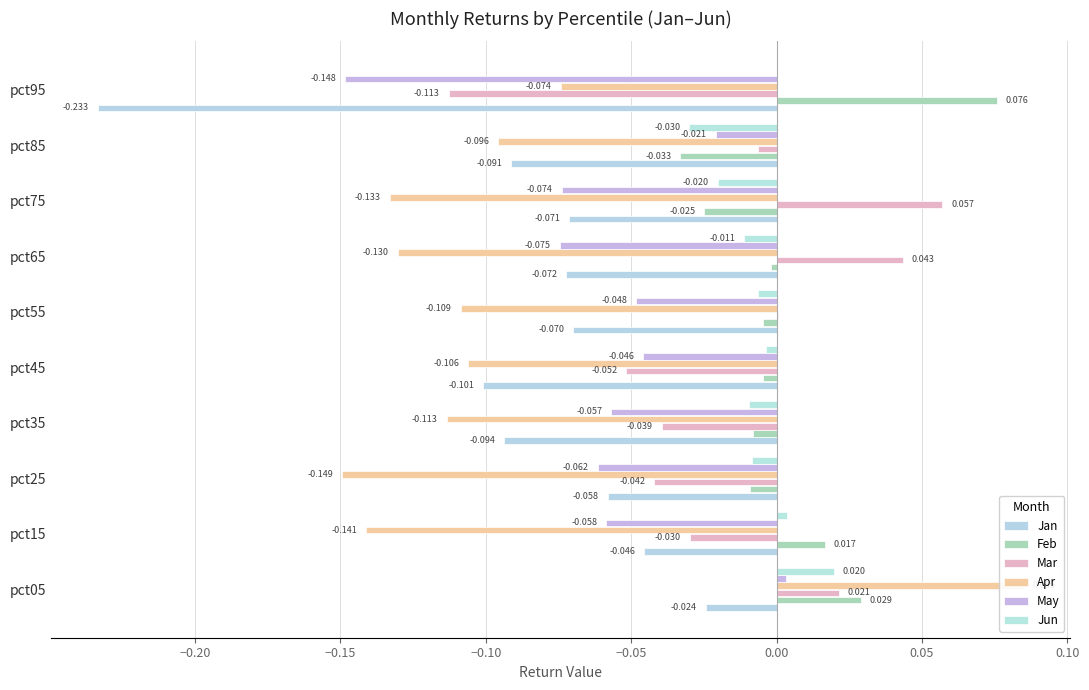

What is the lowest value of the Mar series?

-0.1